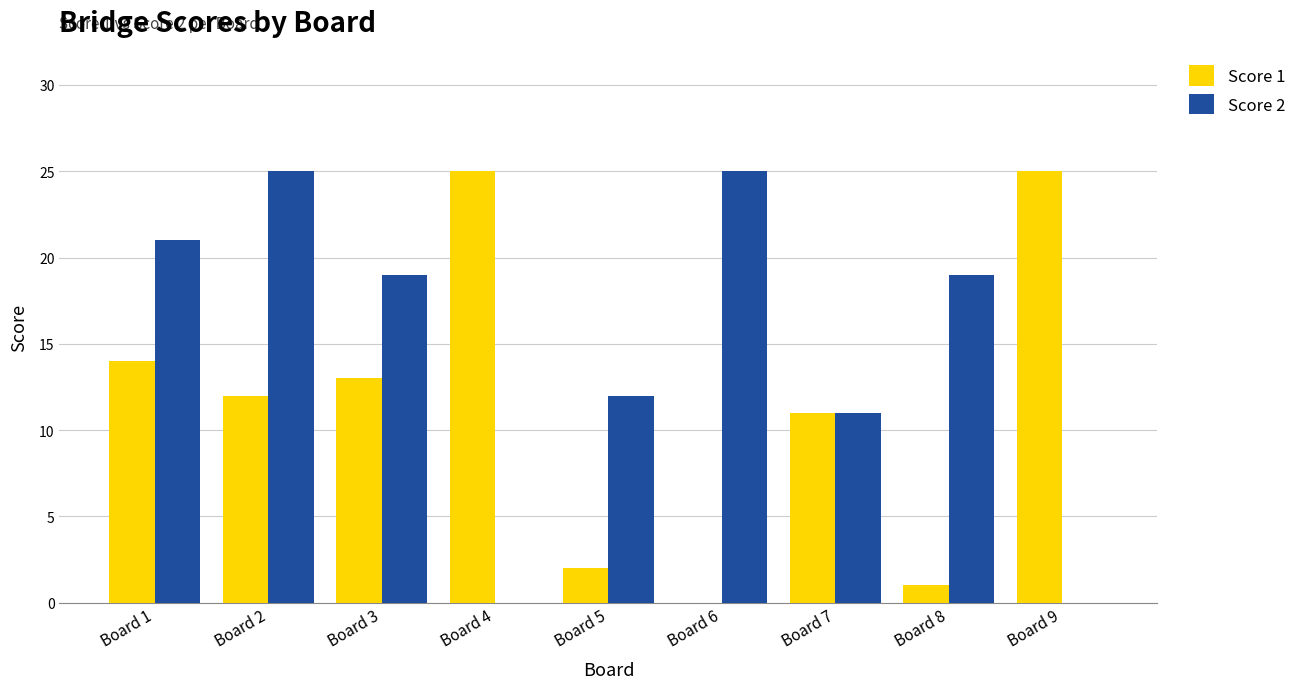

Reading left to right, transcribe all the data shown in this chart.

Score 1: Board 1=14	Board 2=12	Board 3=13	Board 4=25	Board 5=2	Board 6=0	Board 7=11	Board 8=1	Board 9=25
Score 2: Board 1=21	Board 2=25	Board 3=19	Board 4=0	Board 5=12	Board 6=25	Board 7=11	Board 8=19	Board 9=0